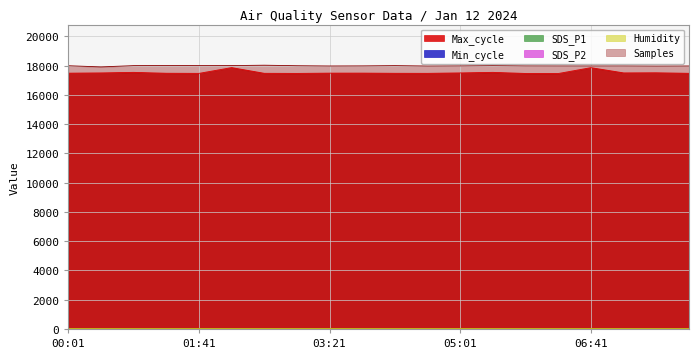

What is the sum of the SDS_P2 values at 05:26 and 00:01?

32.3